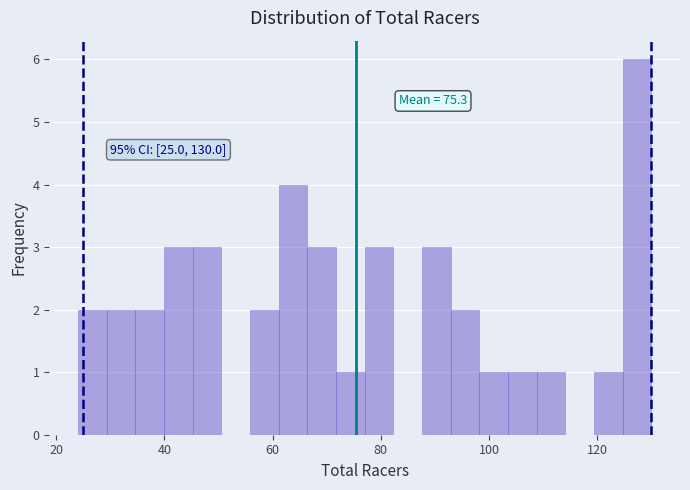

Around what value on the x-axis is the tallest bar? Give the approximate position of its centre, as read against the axis.

128